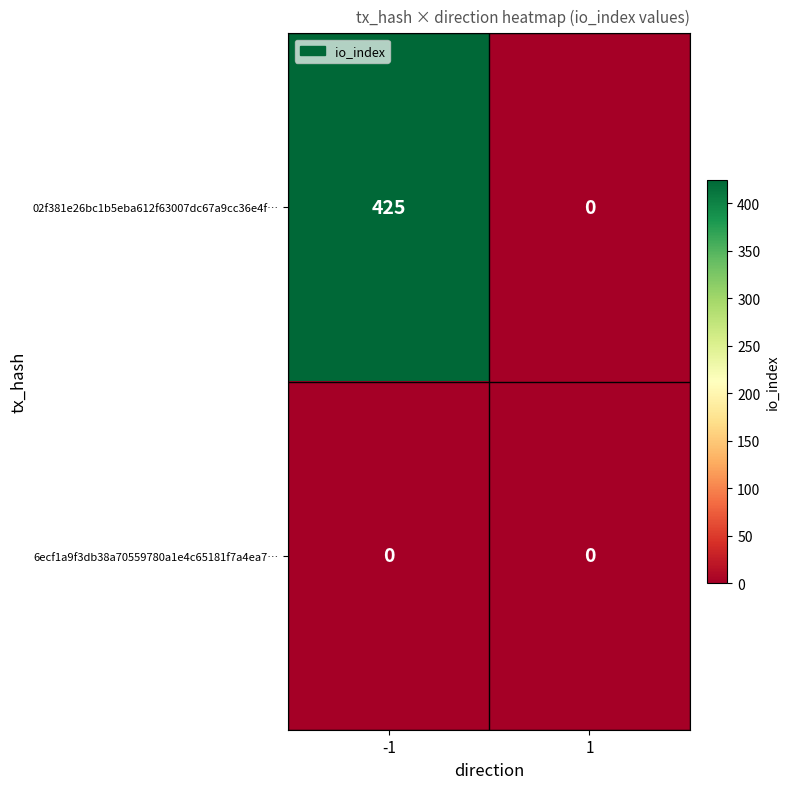

The 02f381e26bc1b5eba612f63007dc67a9cc36e4f… series shows 425 at -1. True or false?

True